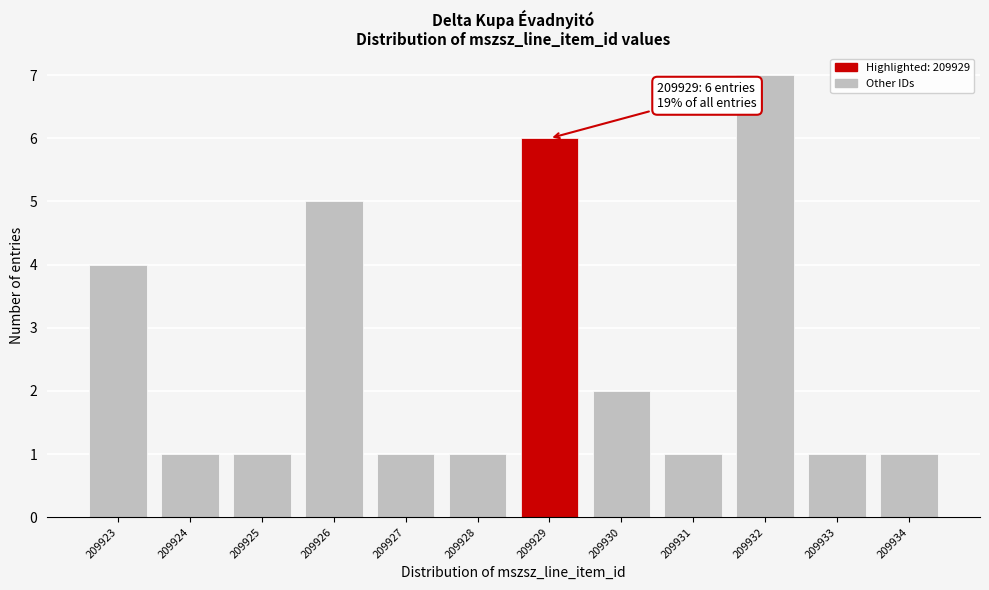

Reading left to right, what are all the values shown in this chart?

209923=4	209924=1	209925=1	209926=5	209927=1	209928=1	209929=6	209930=2	209931=1	209932=7	209933=1	209934=1